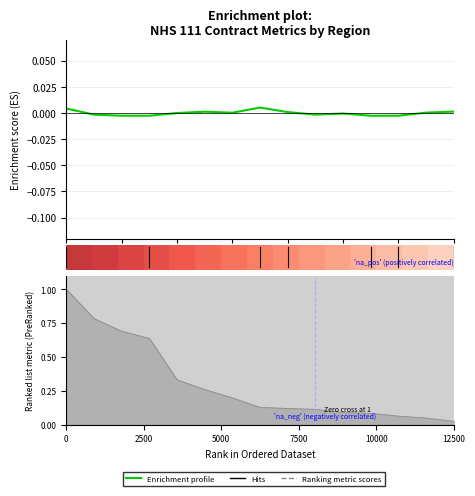

Which has a higher value, 9 or 13?

13